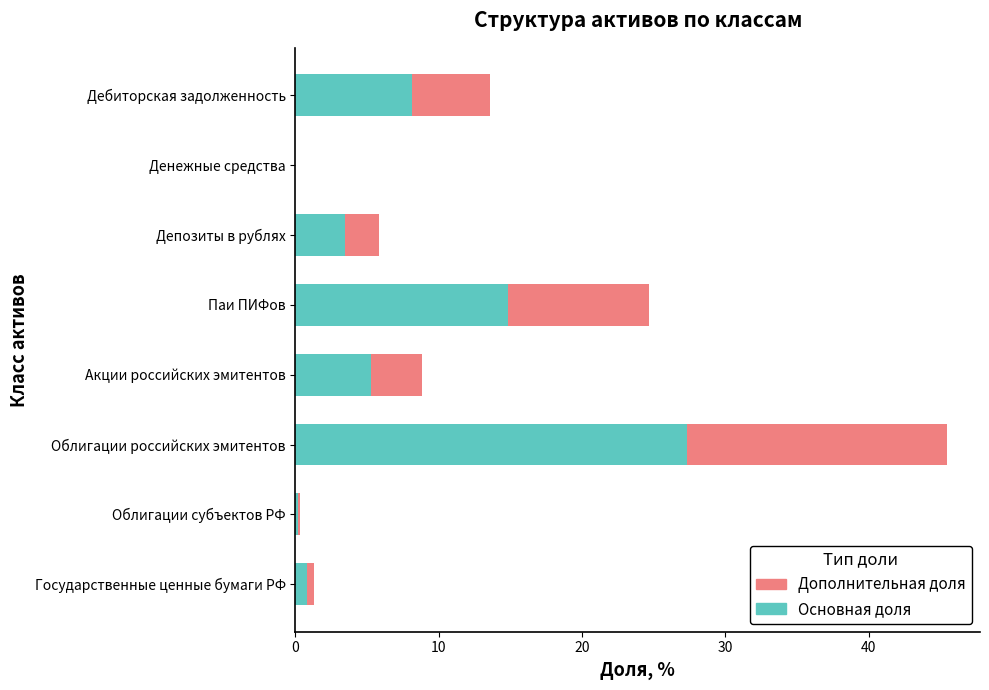

At which label does Основная доля reach its peak?

Облигации российских эмитентов